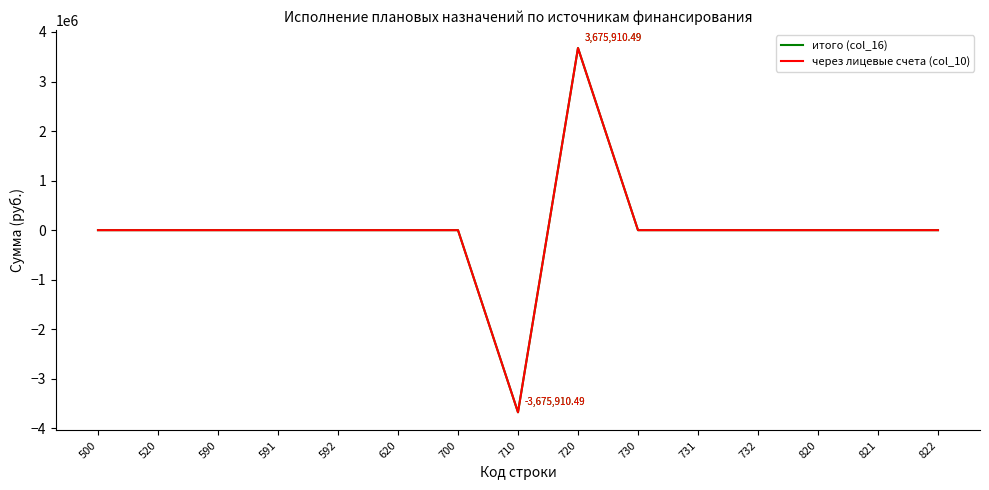

True or false: итого (col_16) has more than 2 interior local peaks.

False